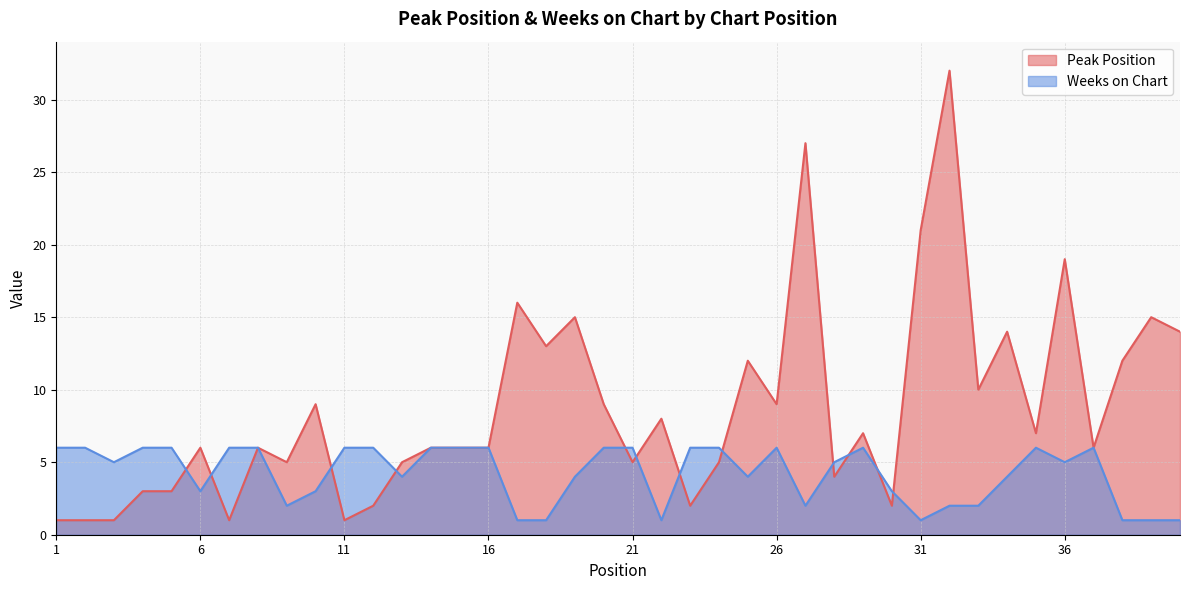

How many values in the Weeks on Chart series exceed 5?

19